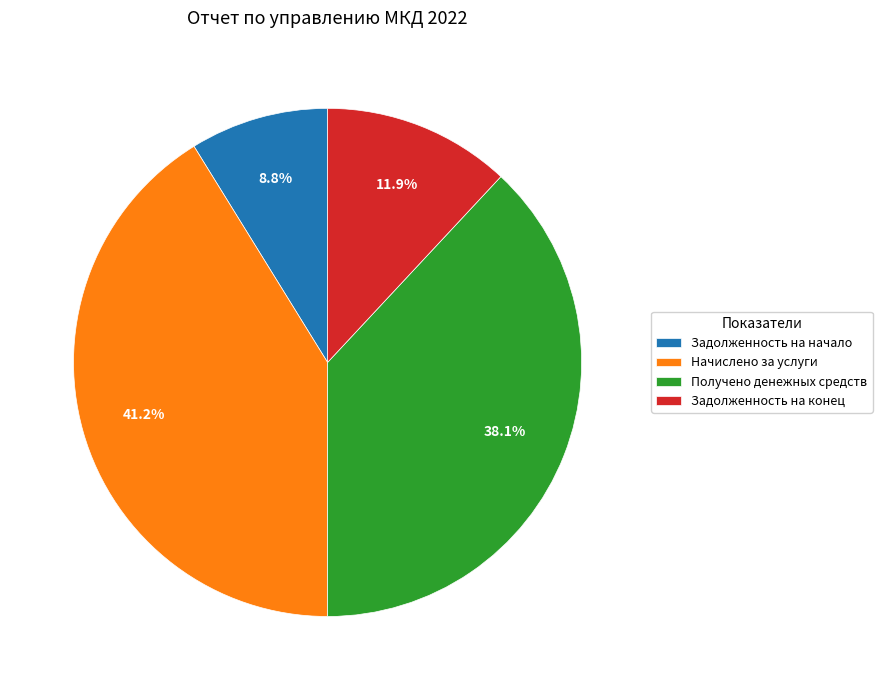

How many slices are in this pie chart?

4